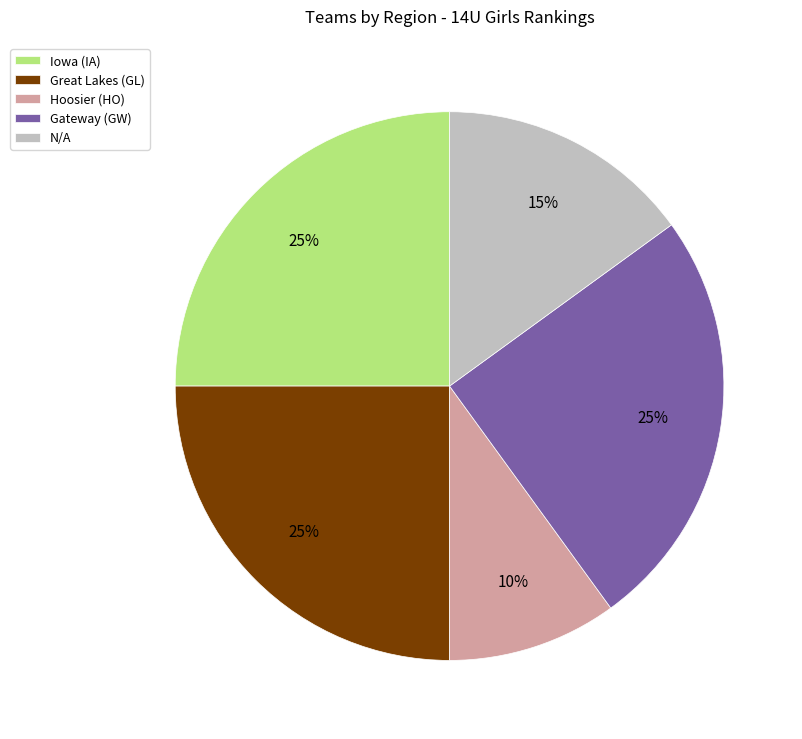

To the nearest percent, what is the difference between the N/A and Iowa (IA) slice percentages?

10%